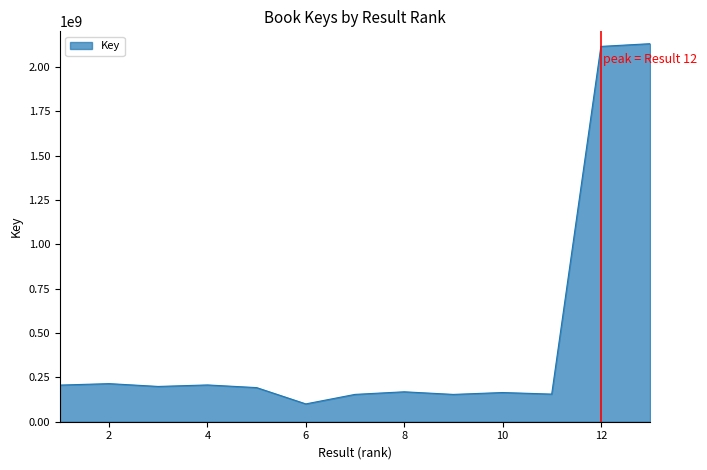

What is the maximum value shown in the chart?

2130410960